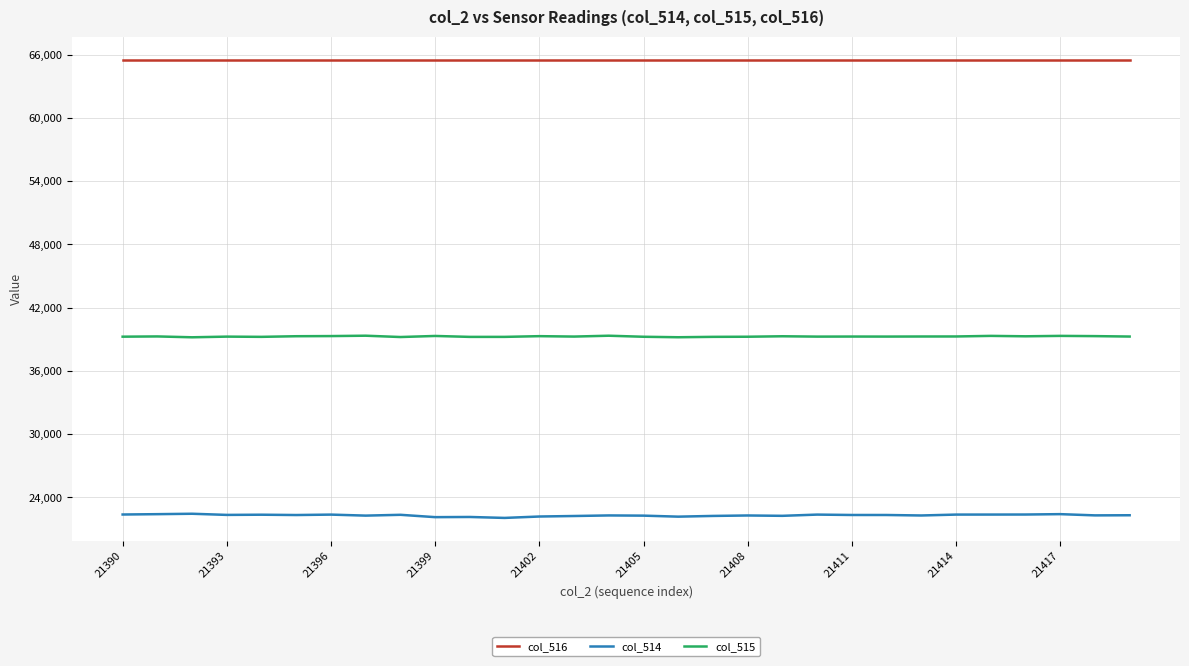

How many lines are shown in the chart?

3